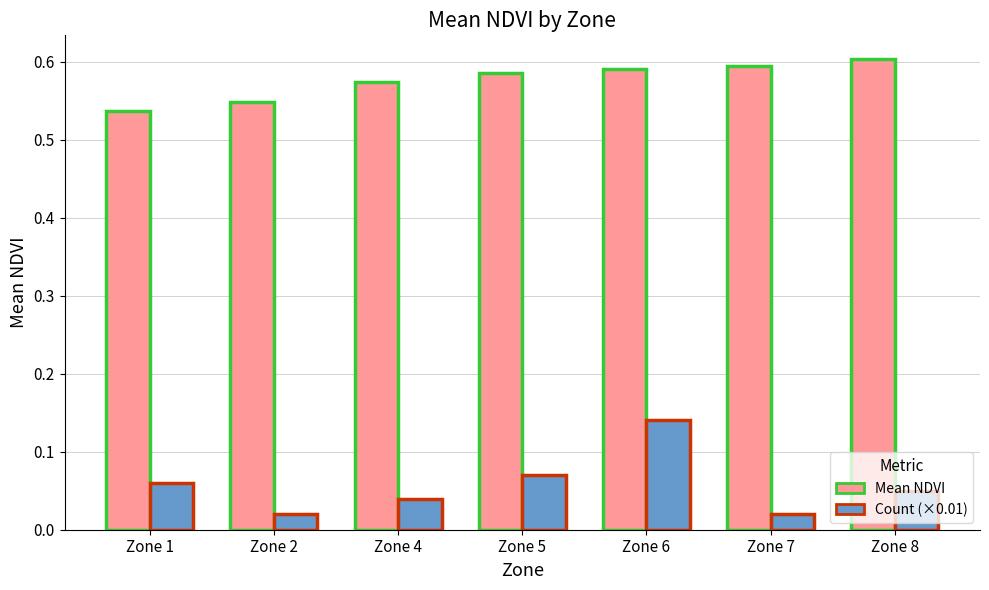

At Zone 1, list the series in order from smallest to largest.

Count (×0.01), Mean NDVI